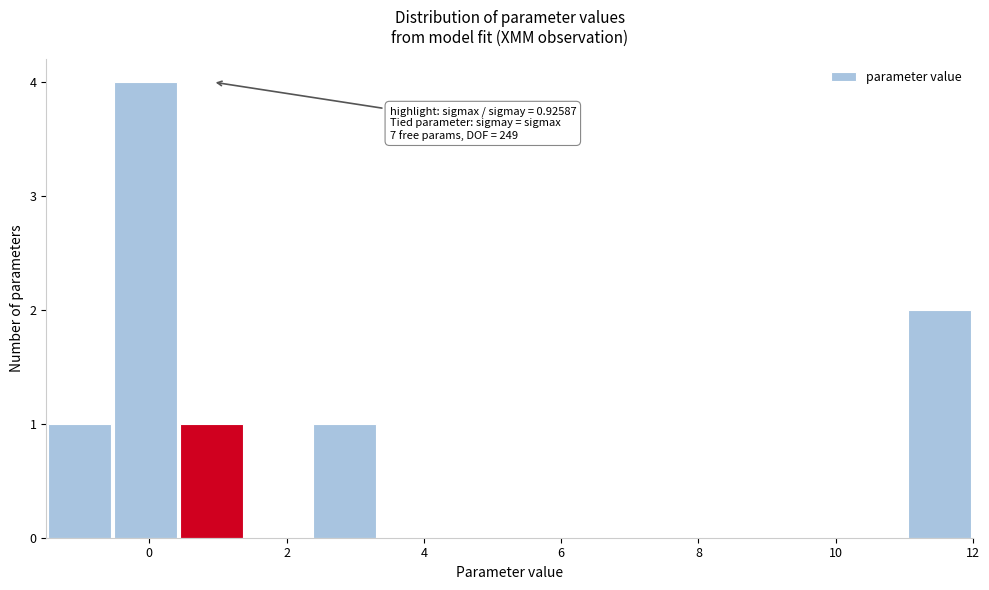

Over which range of the x-axis is the bar tallest?

-0.6 to 0.4